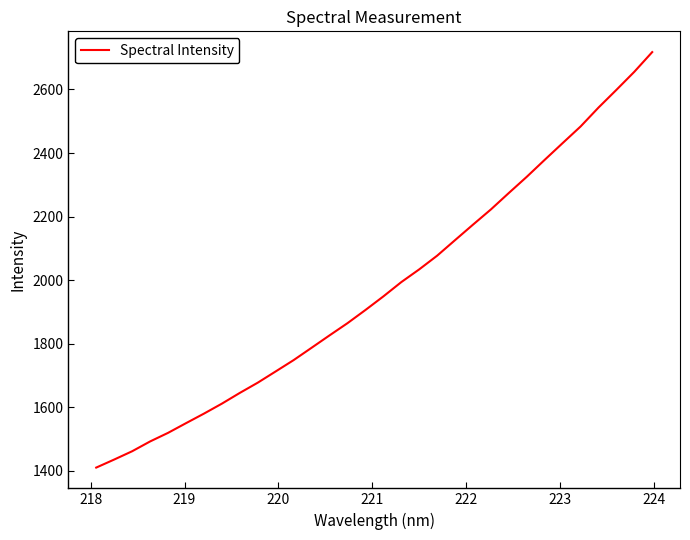

What is the smallest value displayed?

1409.8